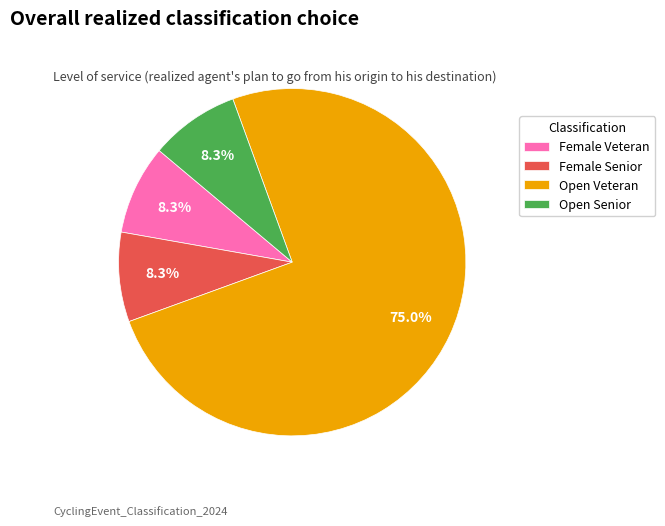

Is there any slice that represents more than half of the pie?

Yes